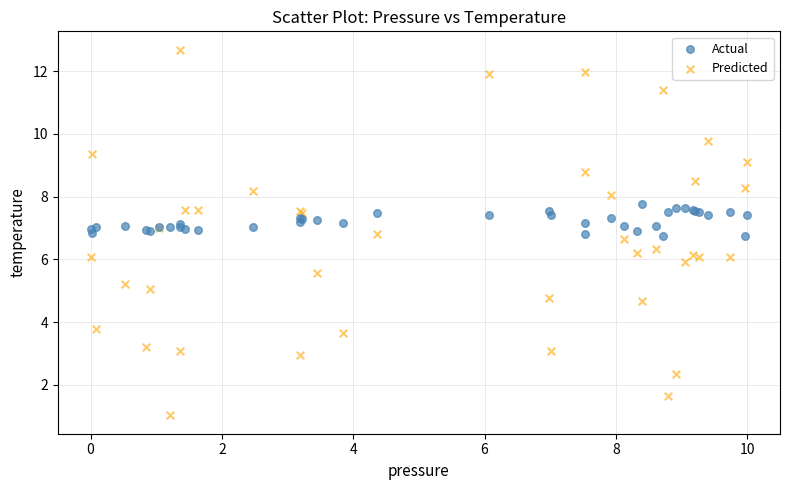

Which series reaches the minimum Y coordinate?

Predicted